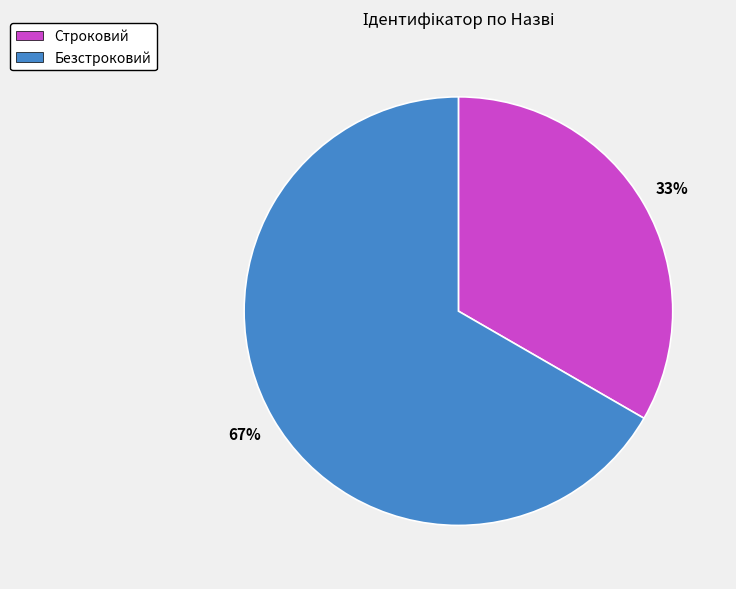

Count the number of slices in the pie.

2